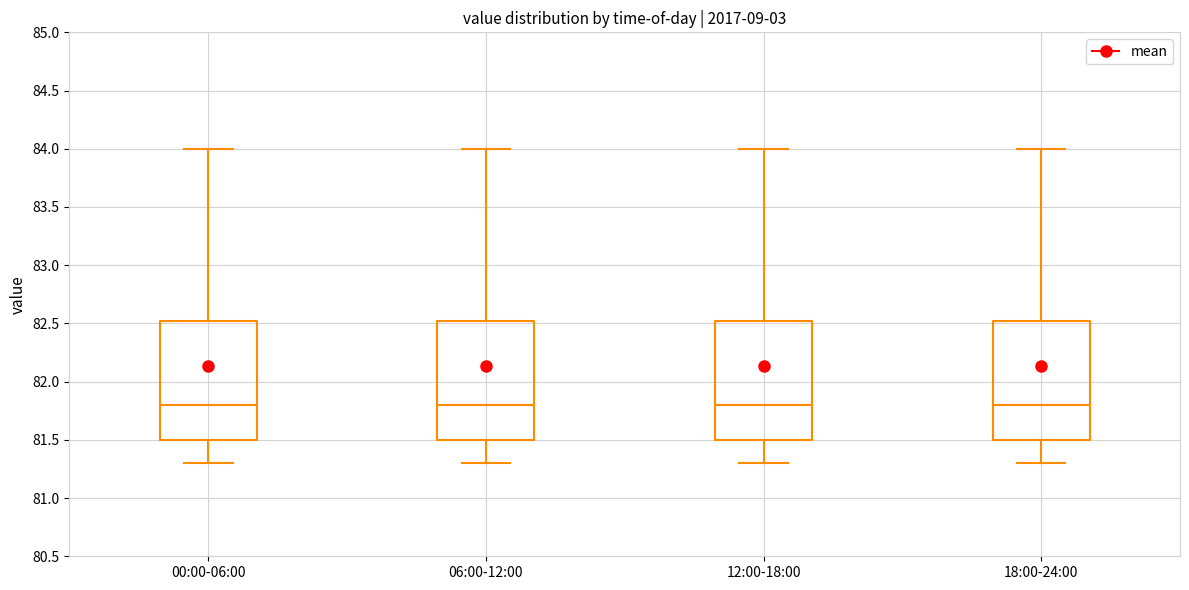

Reading left to right, read every box against the y-axis: the position of its median line, the range the box covers, and the ends of its whiskers. The values are not printed on the chart, so give them approximately, as read against the axis.

00:00-06:00: median 81.80, box 81.50 to 82.55, whiskers 81.30 to 84.00
06:00-12:00: median 81.80, box 81.50 to 82.55, whiskers 81.30 to 84.00
12:00-18:00: median 81.80, box 81.50 to 82.55, whiskers 81.30 to 84.00
18:00-24:00: median 81.80, box 81.50 to 82.55, whiskers 81.30 to 84.00